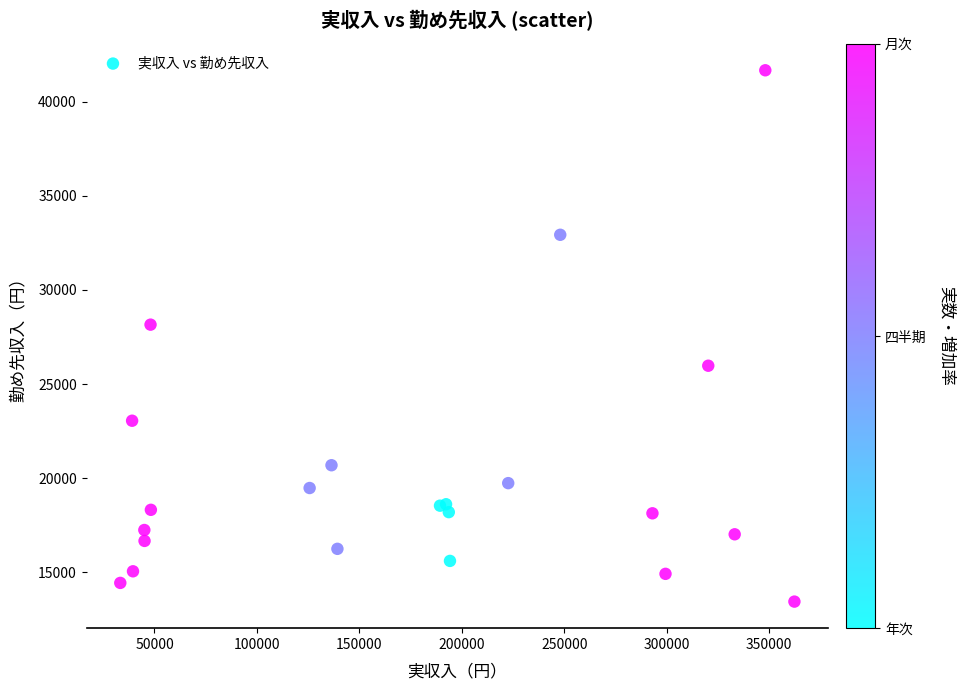

What Y value in the scatter plot is closest to 27554?

28154